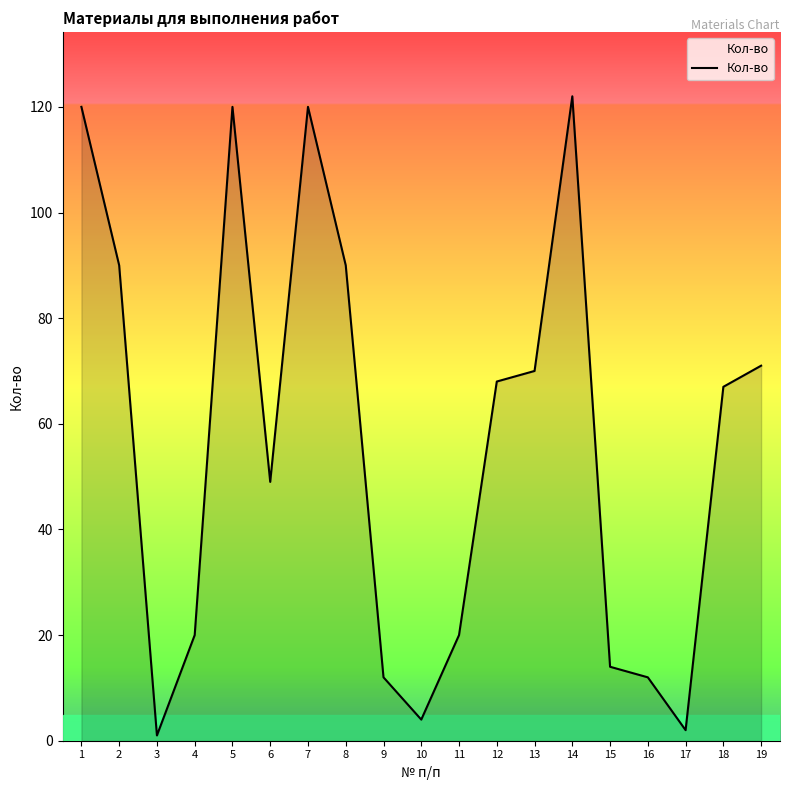

What is the difference between the values at 8 and 9?

78